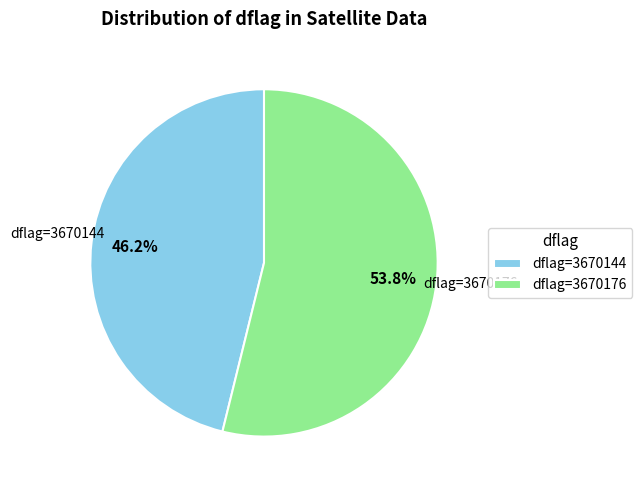

What is the ratio of the value at dflag=3670176 to the value at dflag=3670144?

1.2